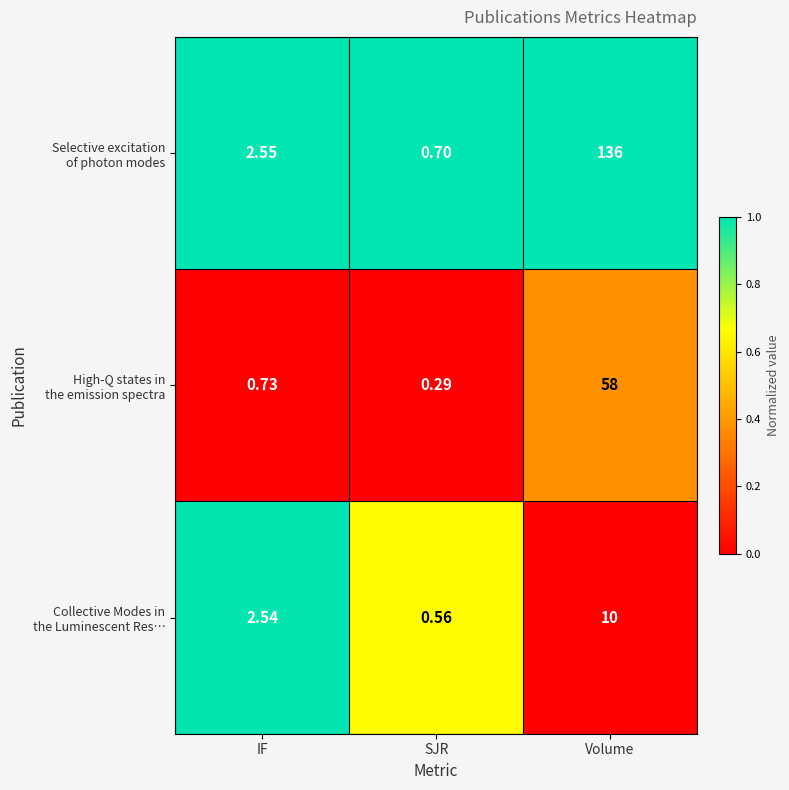

Which category has the highest value across all series?

Volume